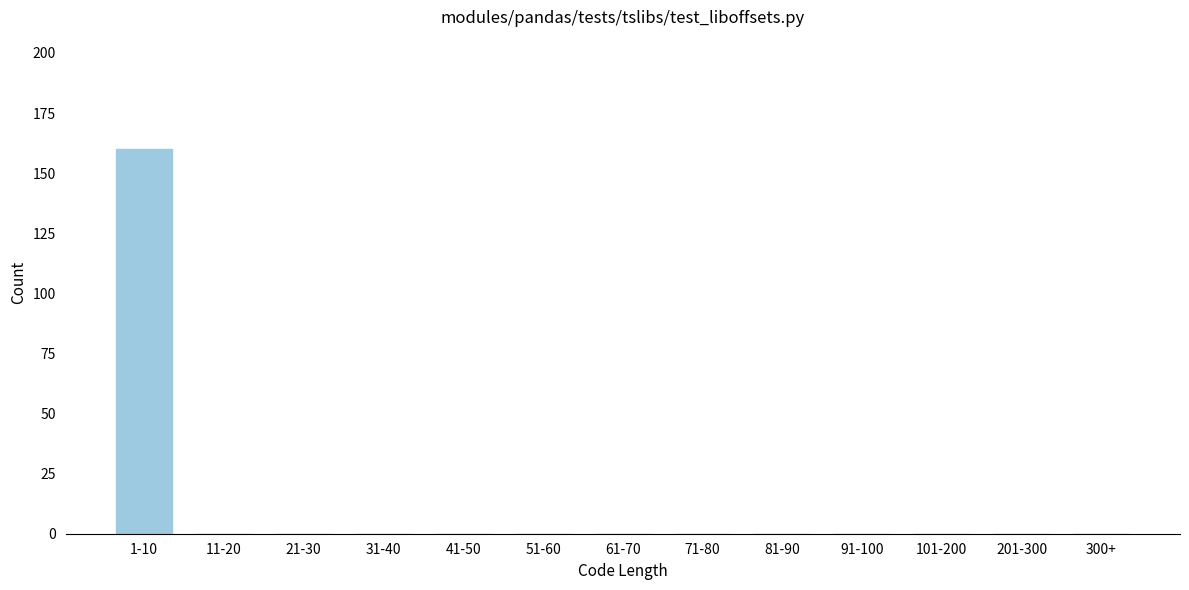

Reading right to left, list all the values displayed in this chart.

300+=0	201-300=0	101-200=0	91-100=0	81-90=0	71-80=0	61-70=0	51-60=0	41-50=0	31-40=0	21-30=0	11-20=0	1-10=160